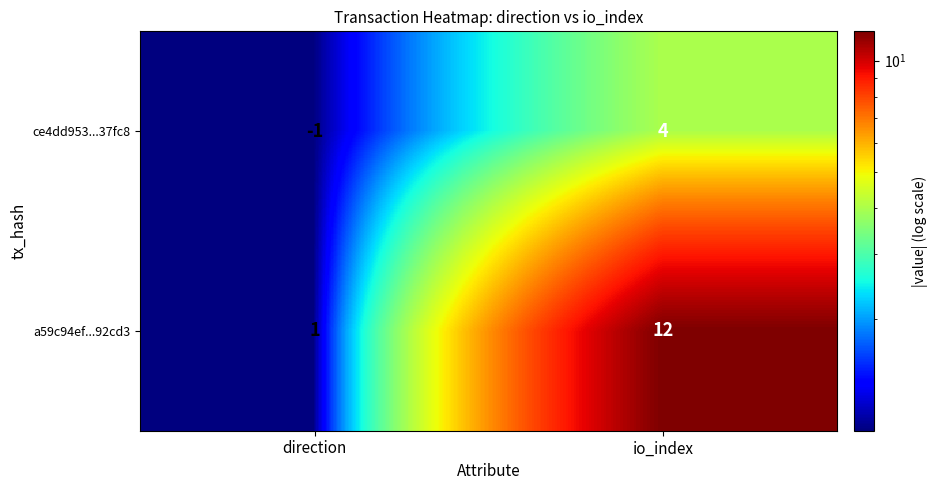

True or false: ce4dd953...37fc8 has a value of 1 at io_index.

False